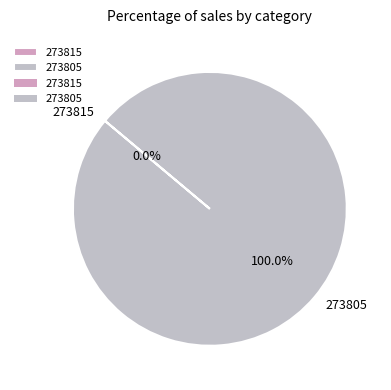

What percentage is NOT represented by 273815?

100.0%